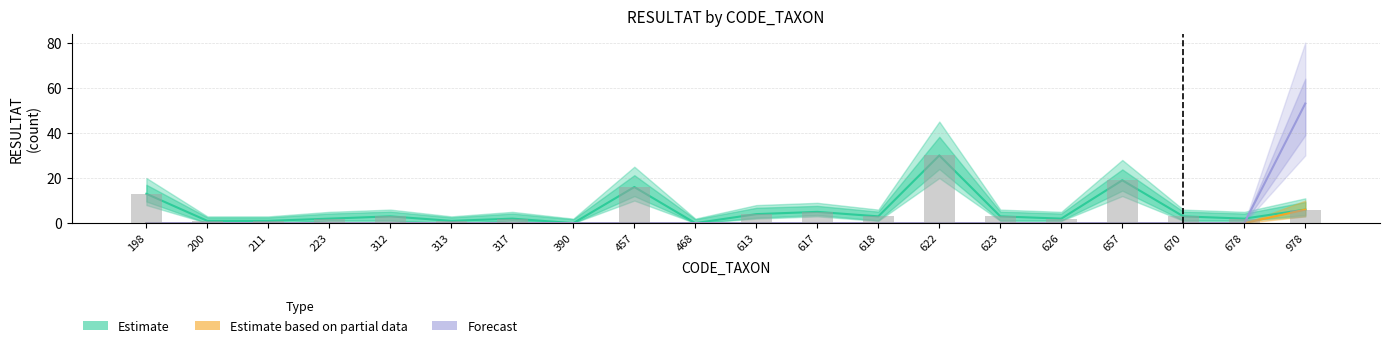

At which label is Estimate closest to 15?

457